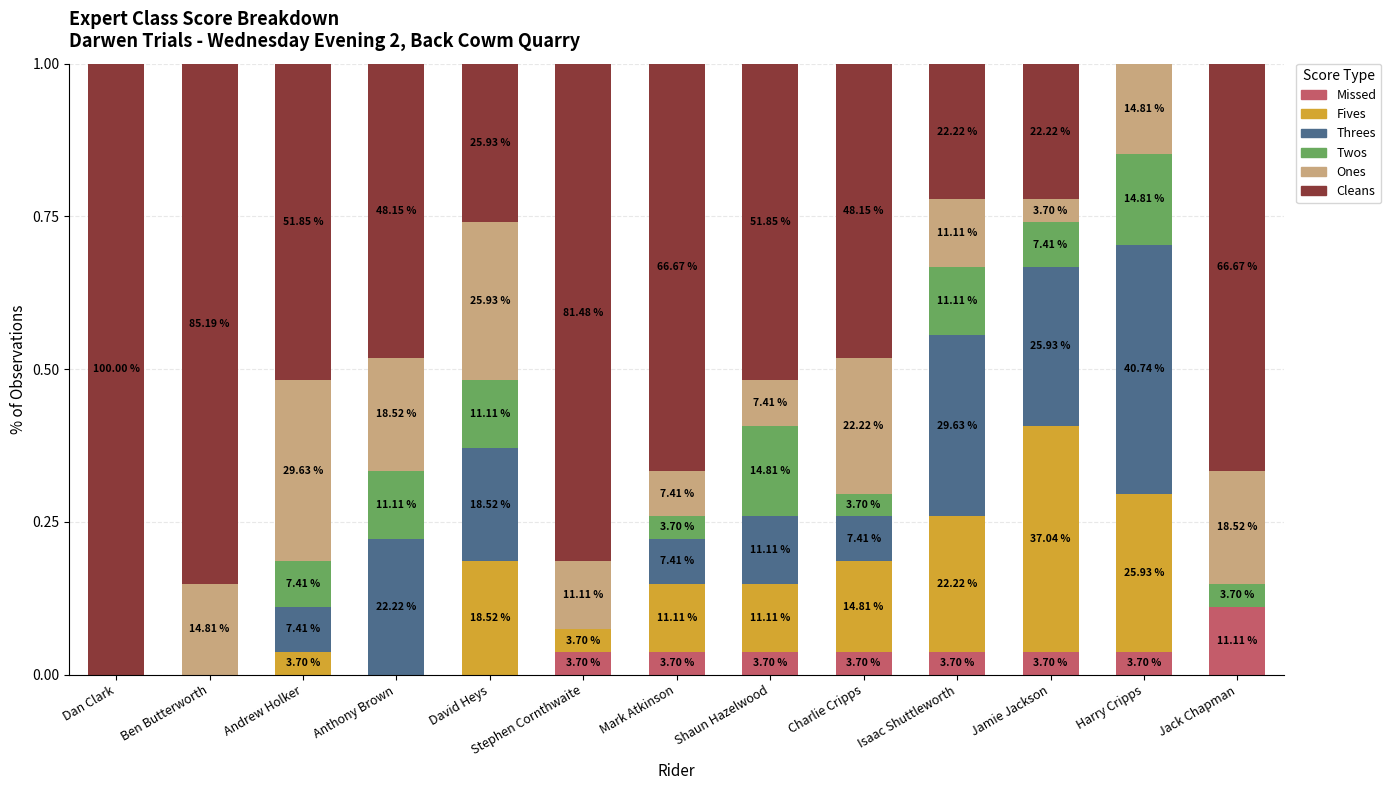

What is the label of the 13th bar from the right?

Dan Clark